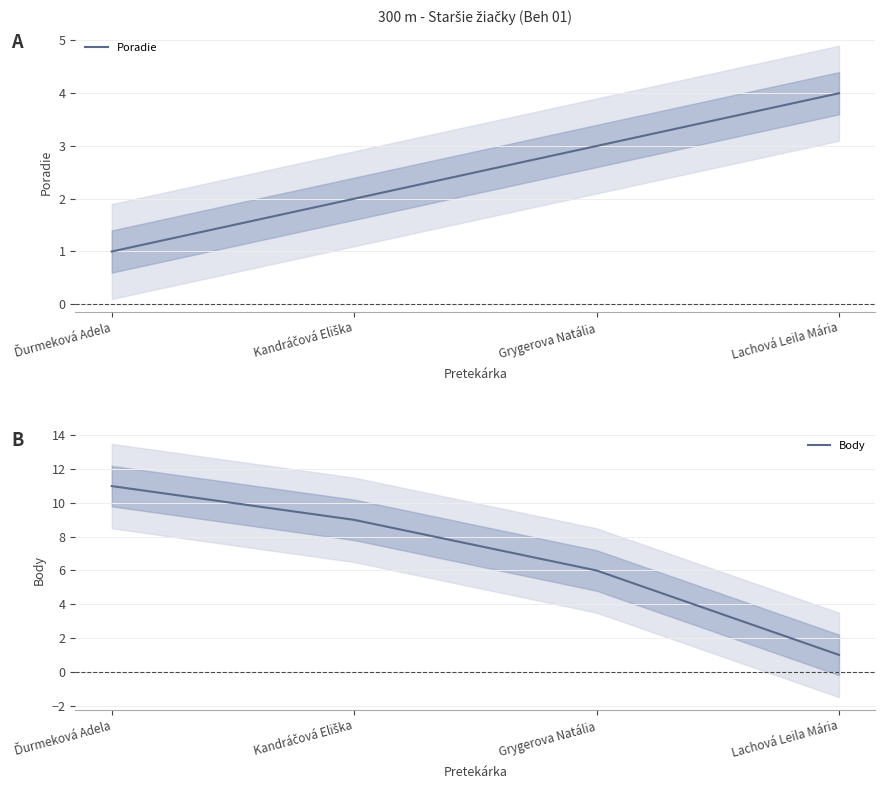

How many lines are shown in the chart?

2